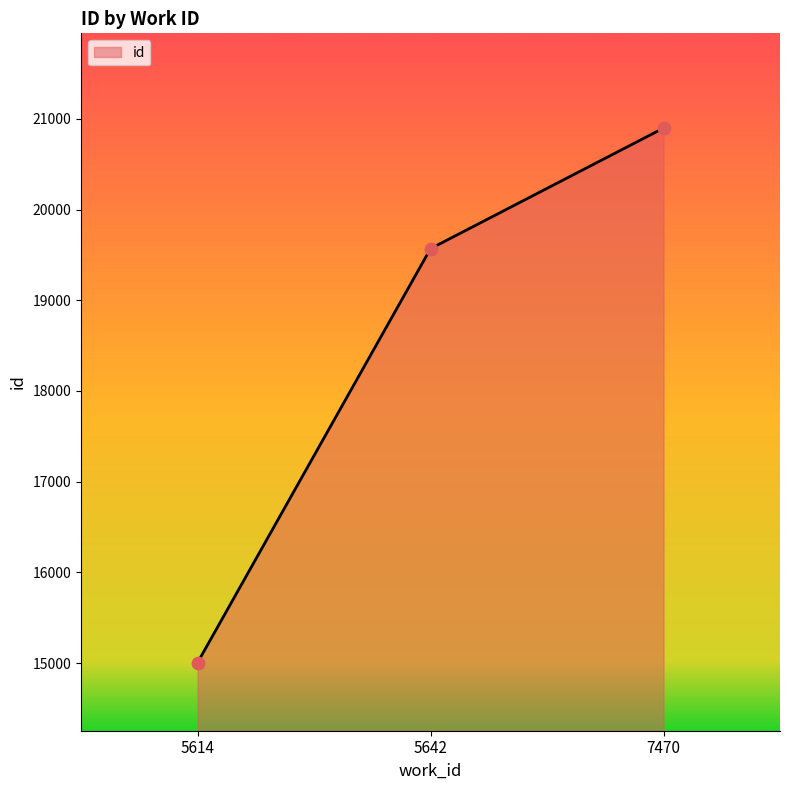

Which has a higher value, 5614 or 7470?

7470